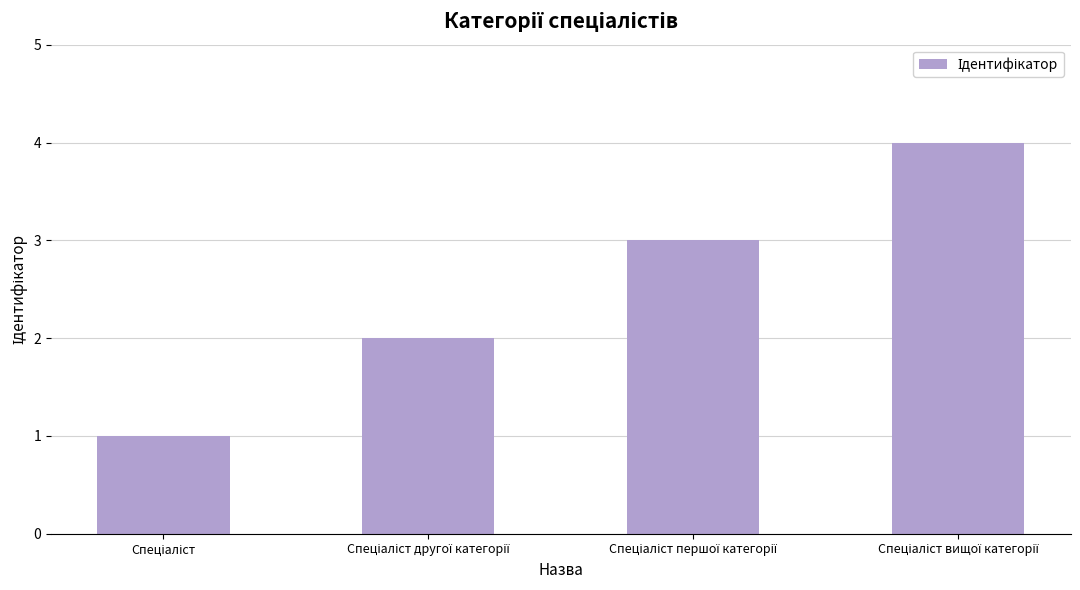

What is the greatest value displayed?

4